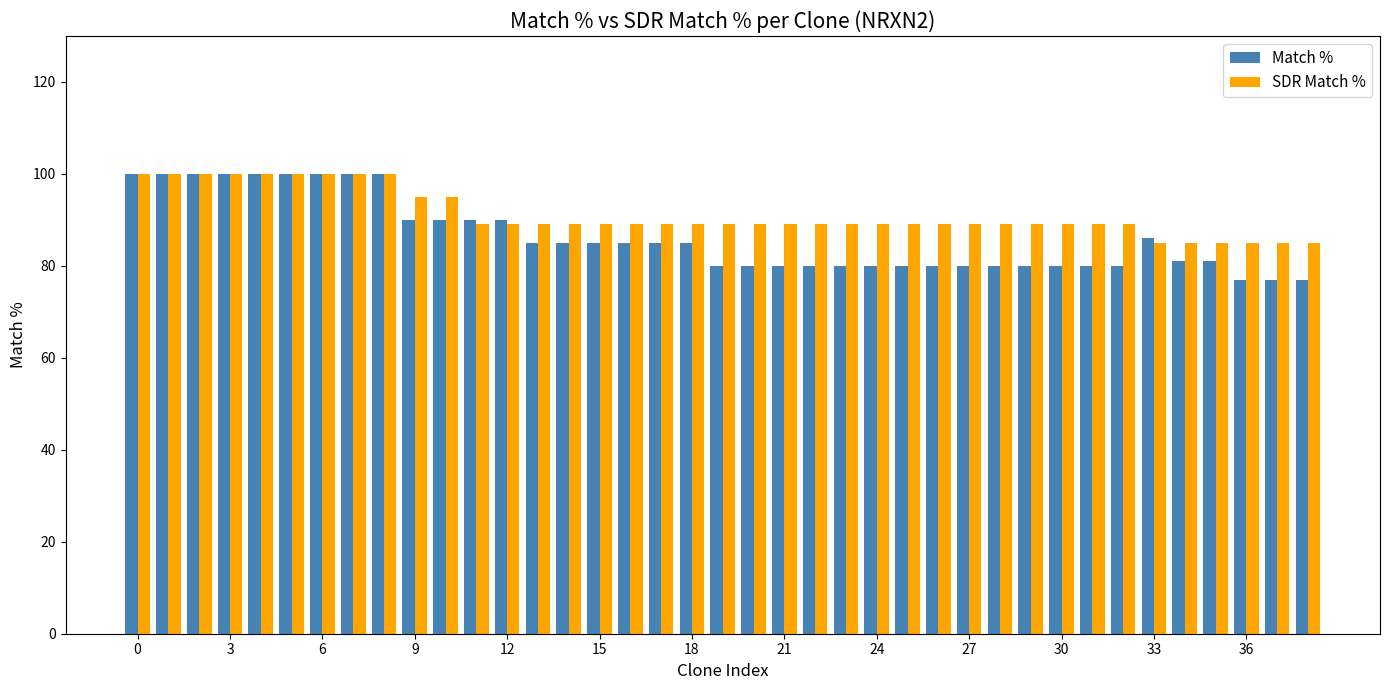

What is the difference between the maximum and minimum values in the SDR Match % series?

15